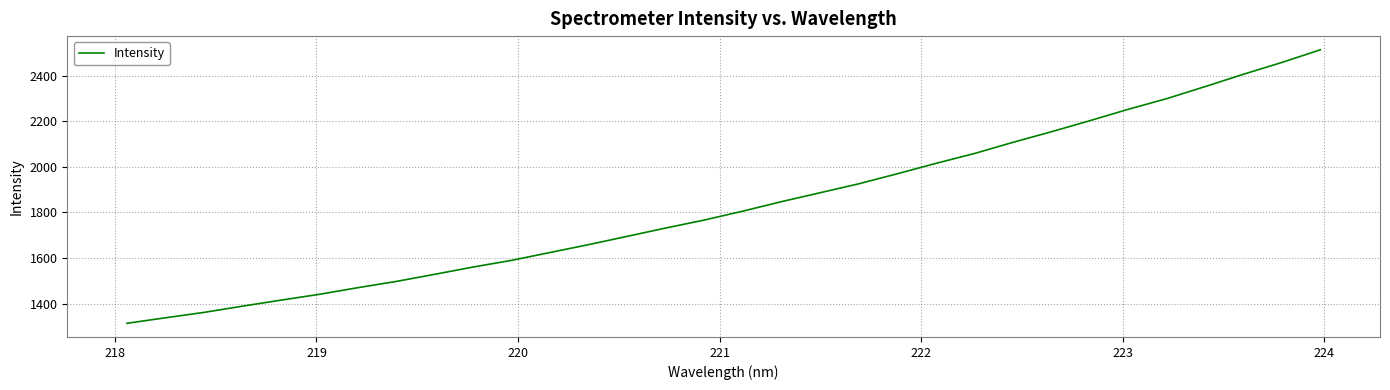

What is the smallest value displayed?

1313.1